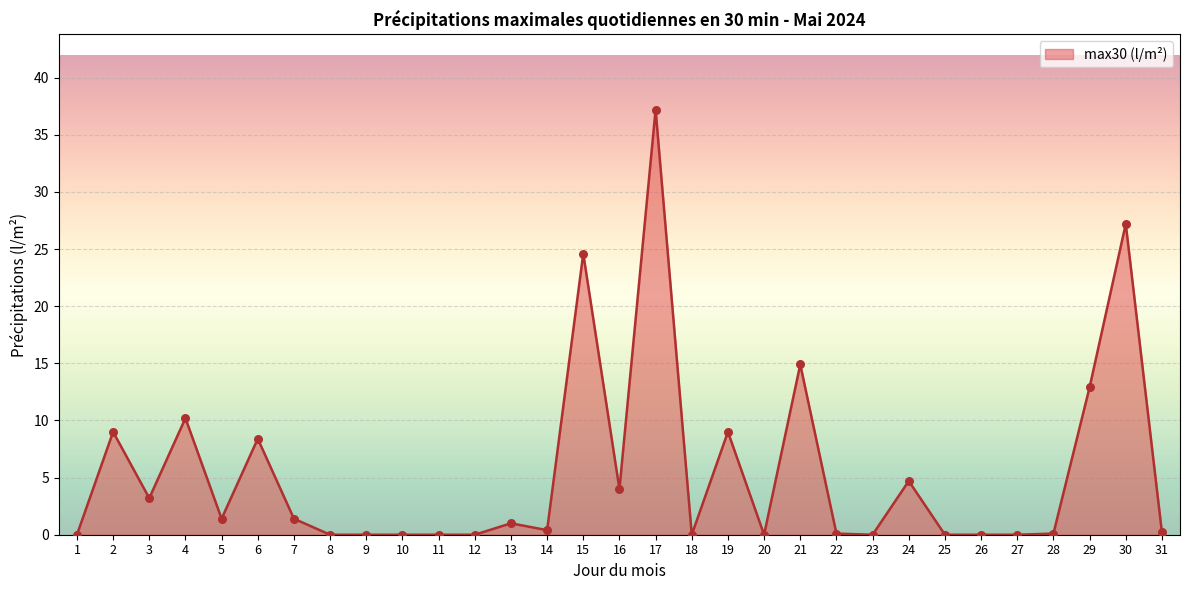

What is the change in value from 4 to 15?

+14.4